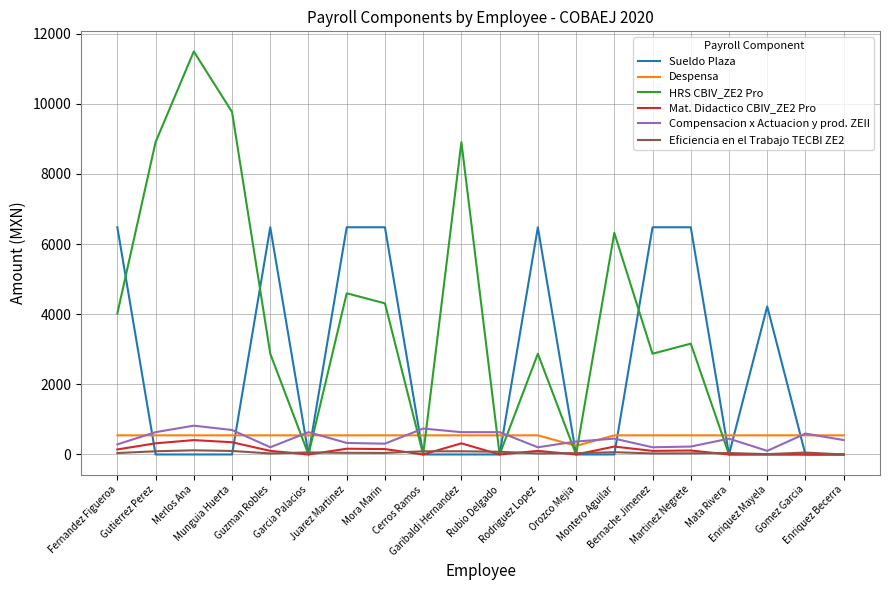

Which series has the largest total across all categories?

HRS CBIV_ZE2 Pro